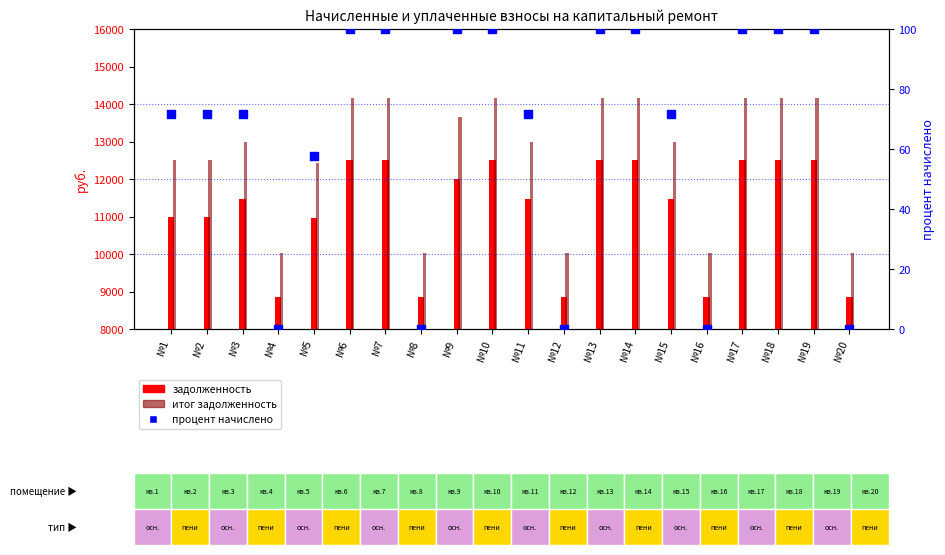

Which series contains the lowest Y value?

процент начислено